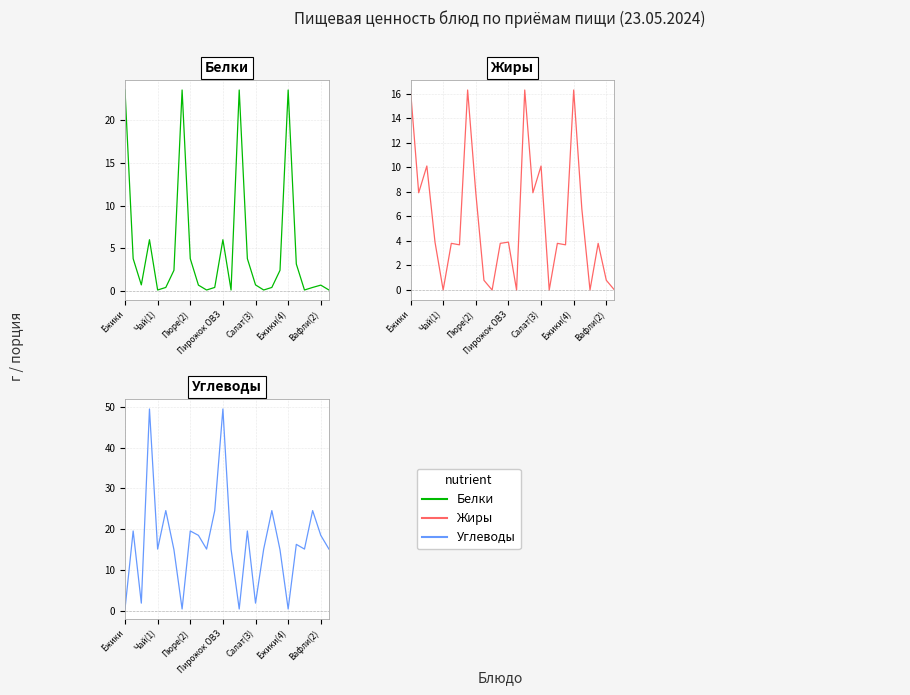

How many lines are shown in the chart?

3